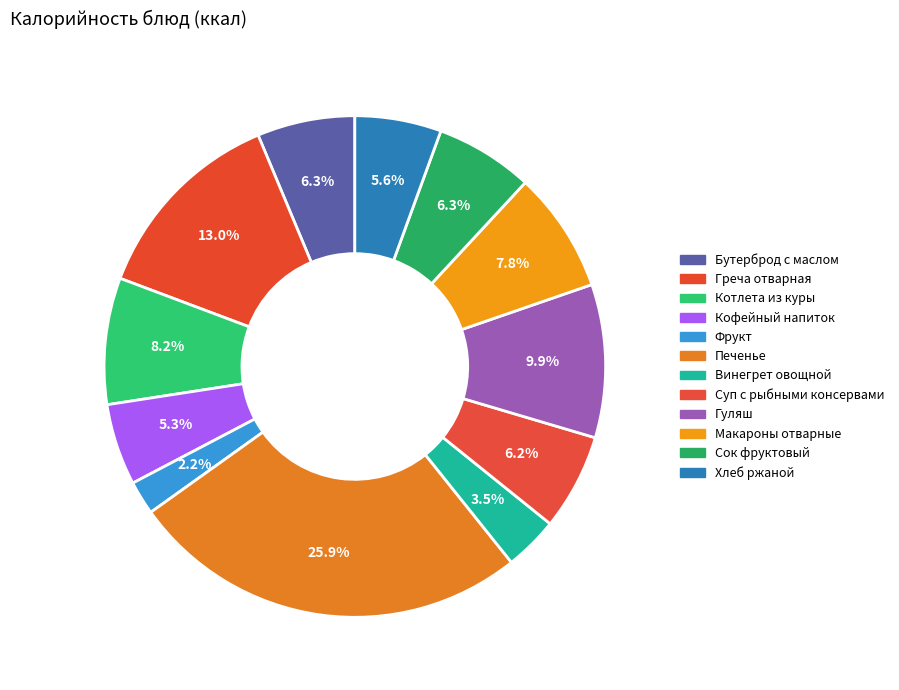

Count the number of slices in the pie.

12